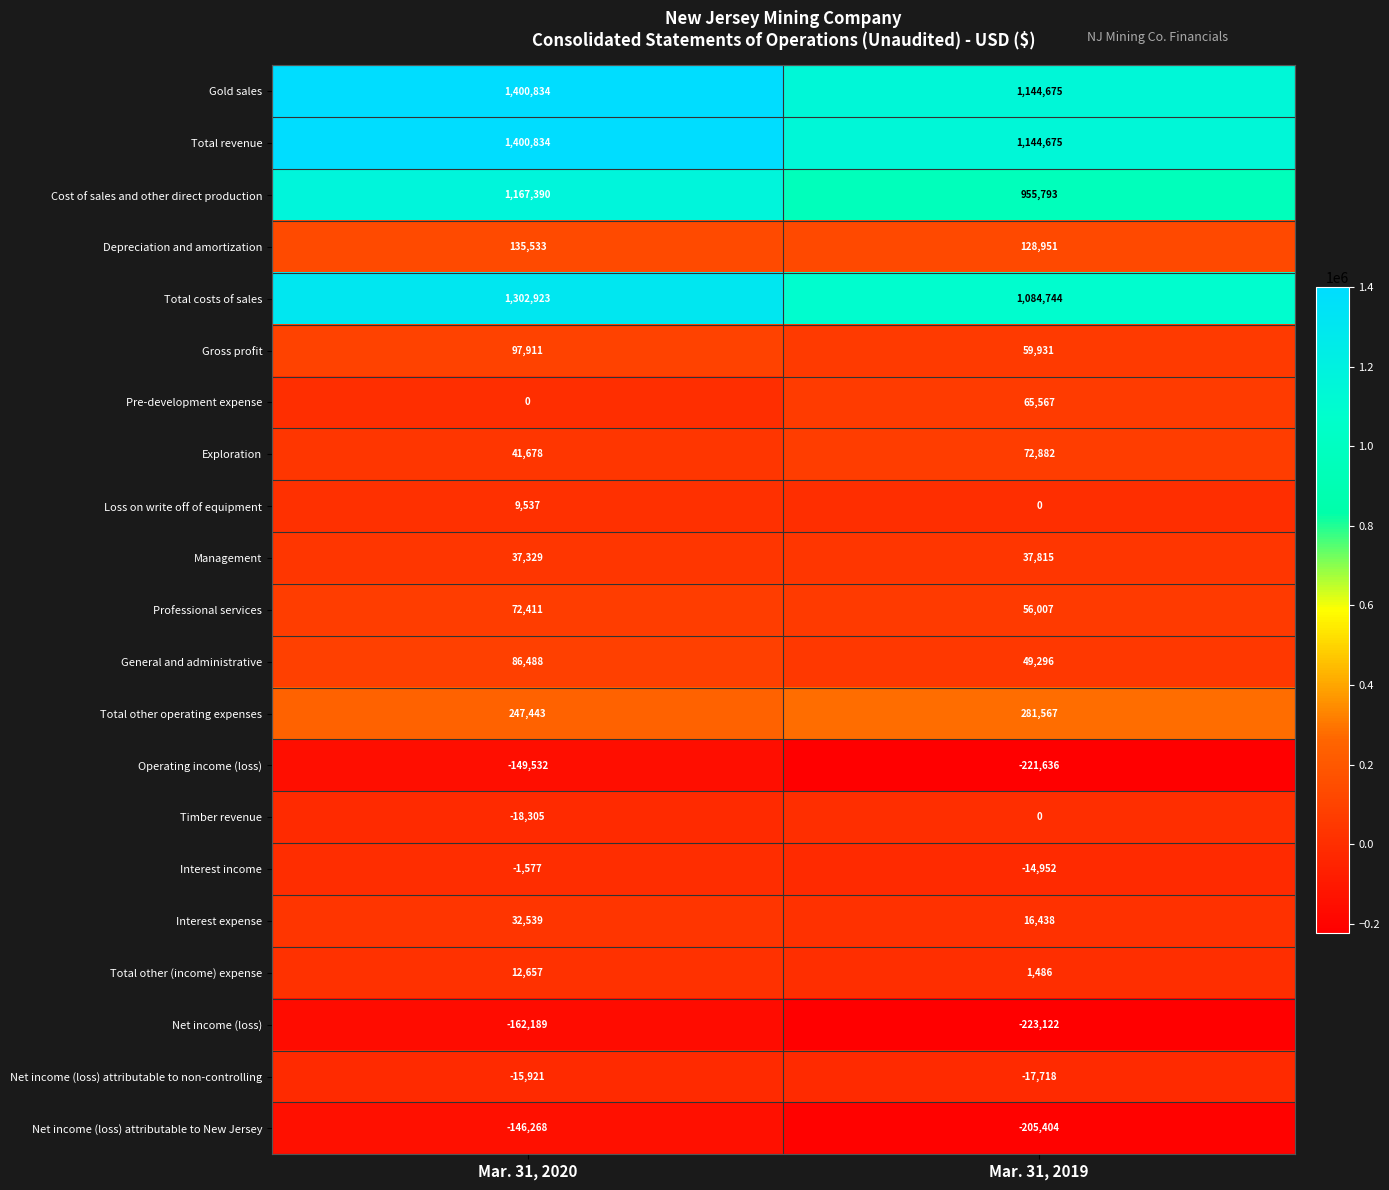

Is it true that Gold sales equals 2000735 at Mar. 31, 2019?

False